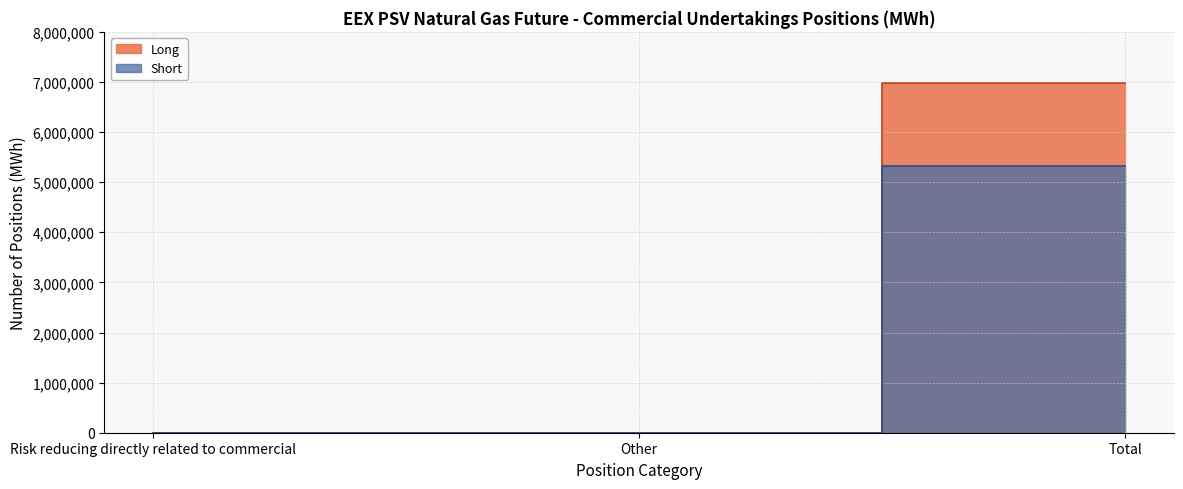

Reading left to right, list all the values displayed in this chart.

Long: Risk reducing directly related to commercial=0	Other=0	Total=6972312
Short: Risk reducing directly related to commercial=0	Other=0	Total=5315640